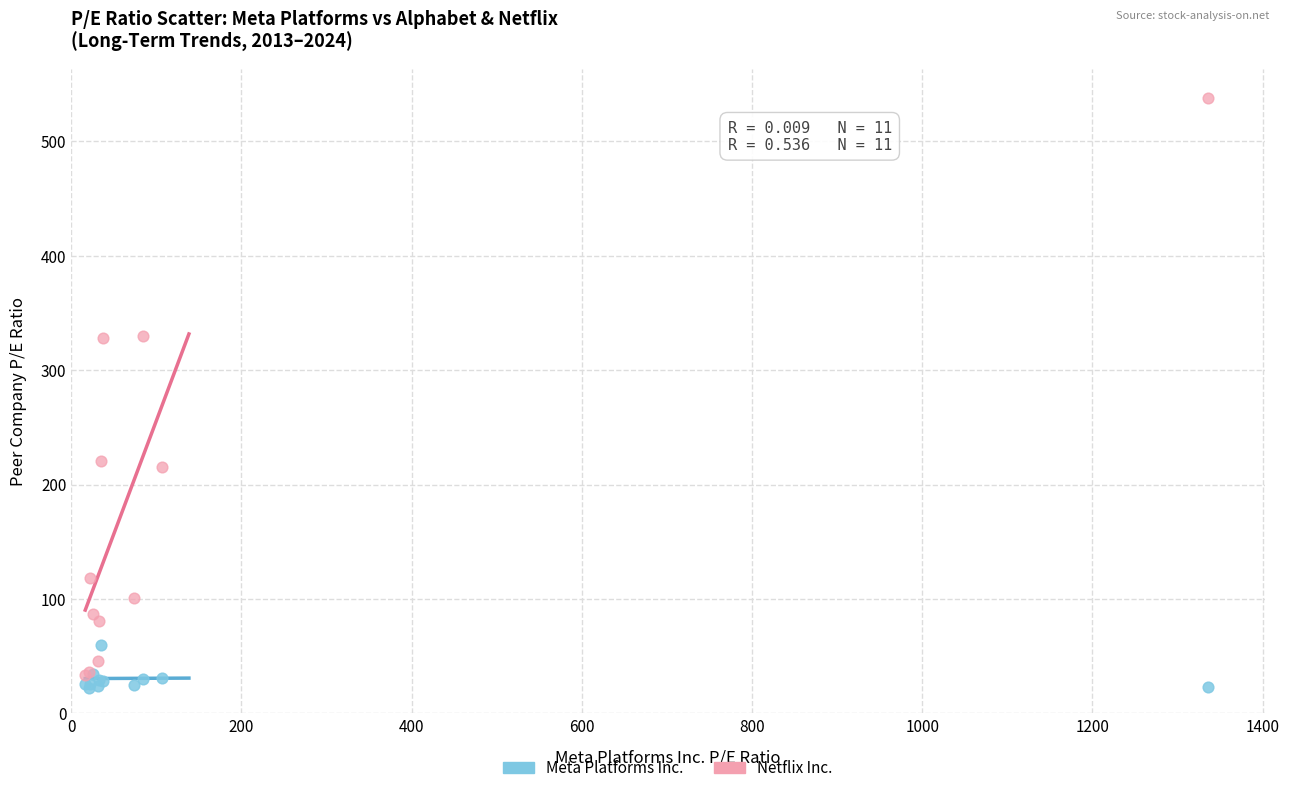

Which series has the largest Y range (max minus min)?

Netflix Inc.